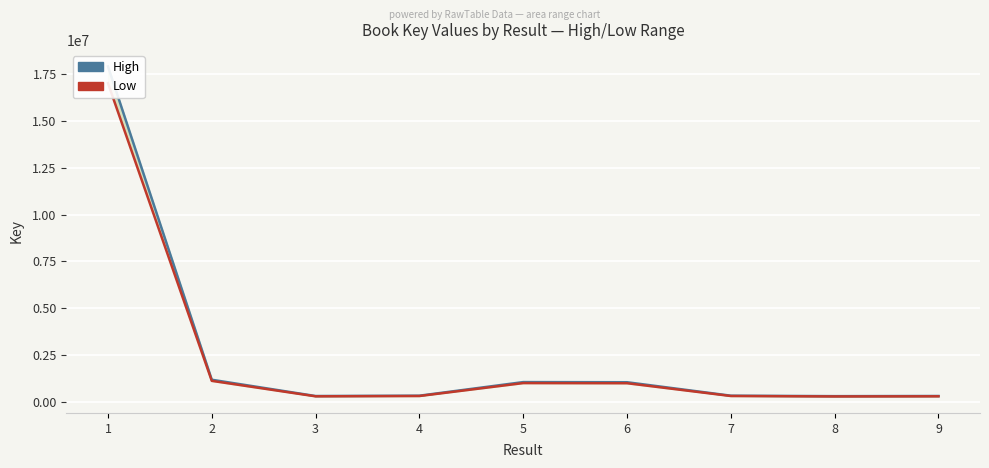

Which series has the largest total across all categories?

High